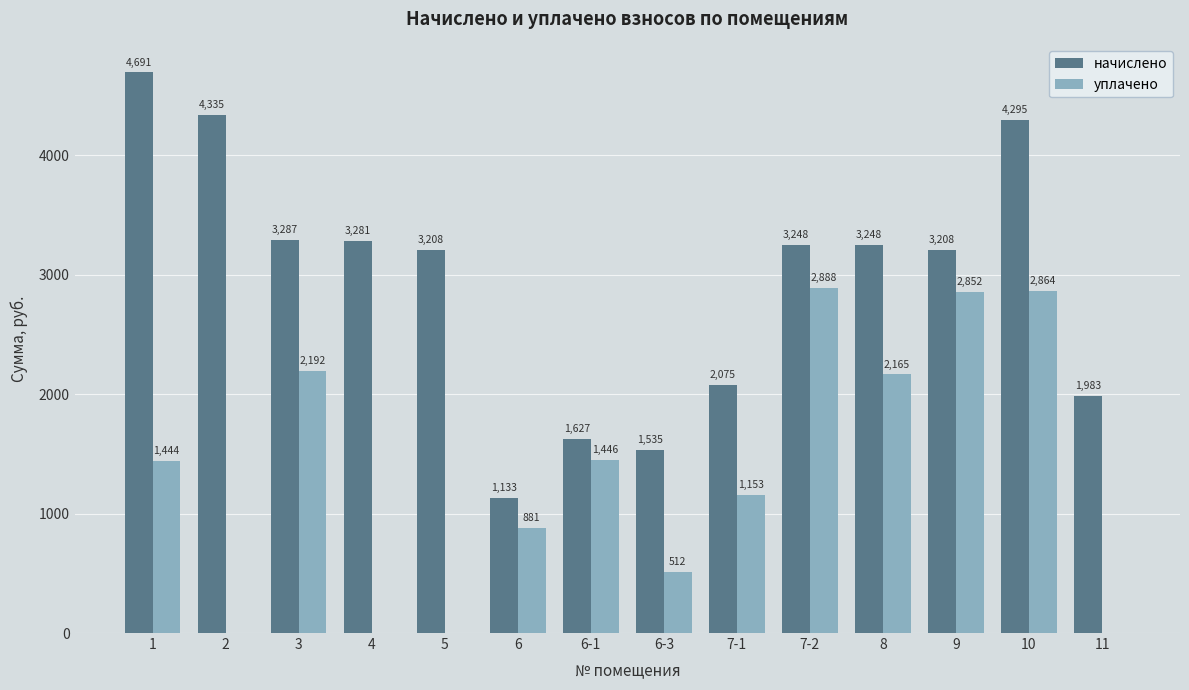

At which category is the sum across all series the highest?

10